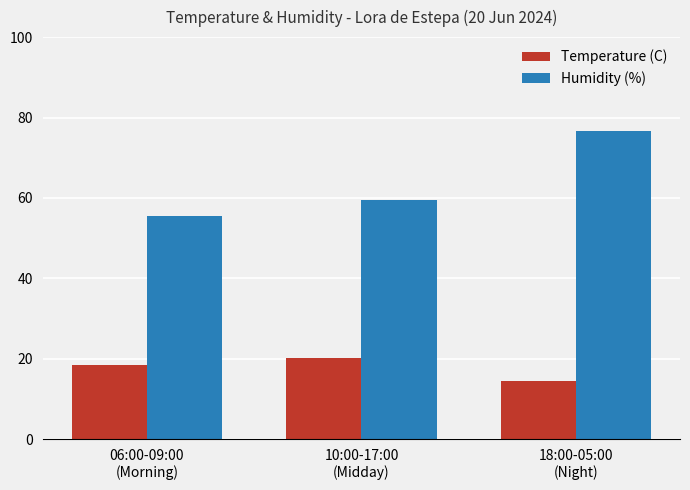

Which series has the largest range (max minus min)?

Humidity (%)